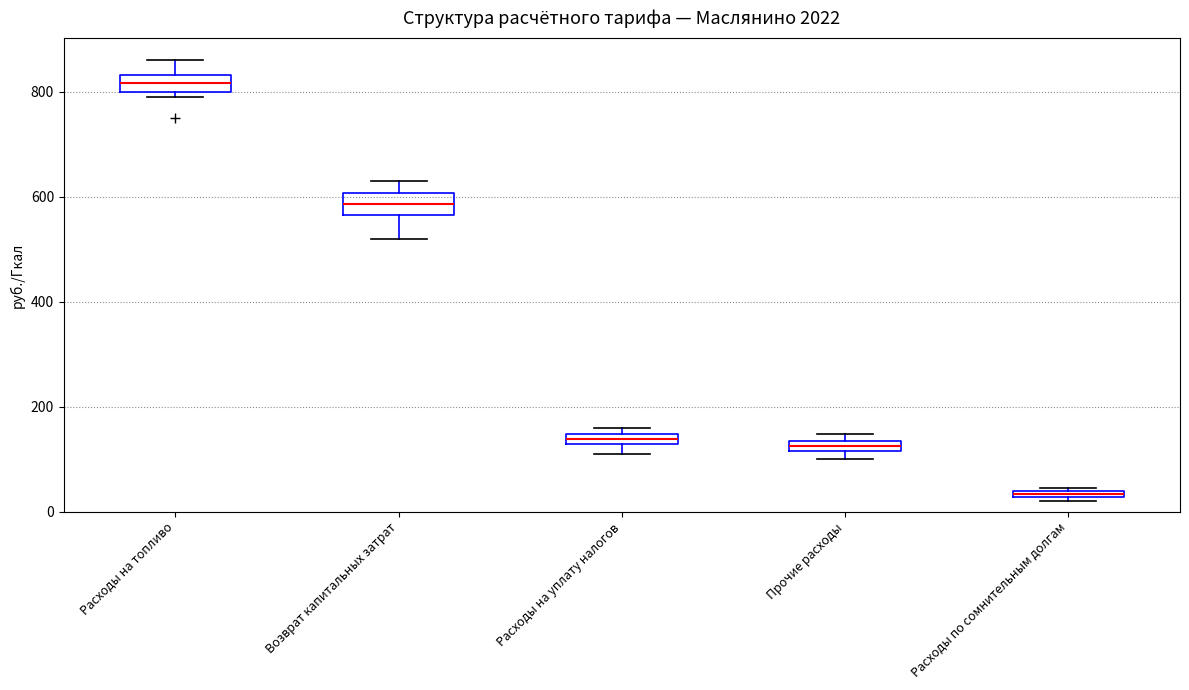

Which box's median line is the highest?

Расходы на топливо